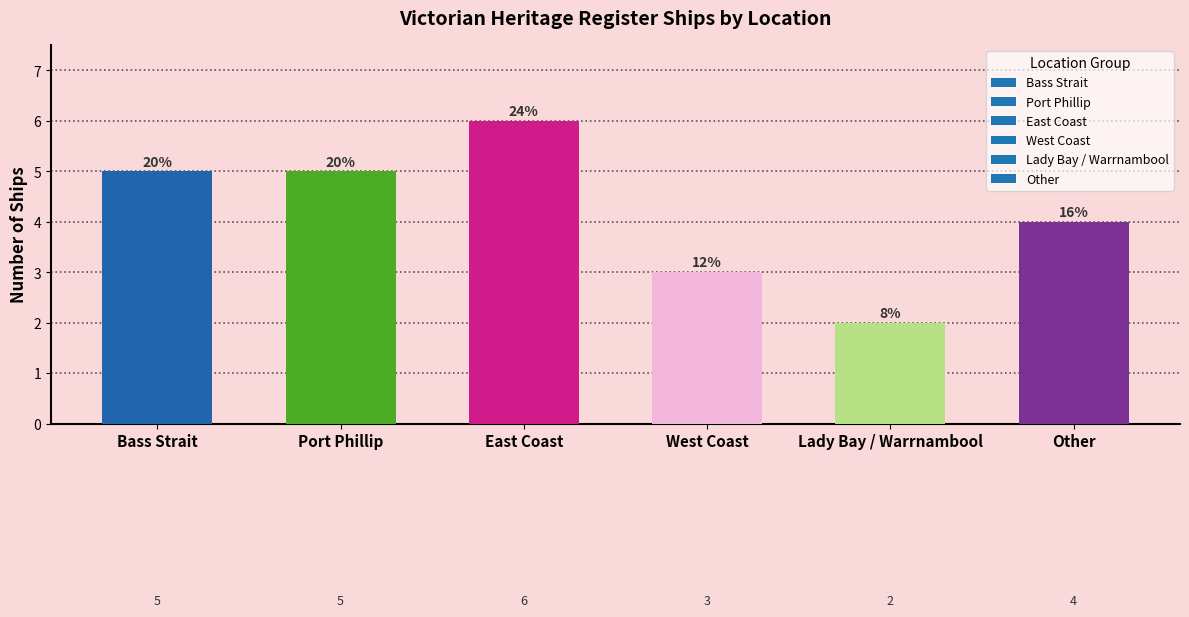

True or false: the data shows 2 at Lady Bay / Warrnambool.

True